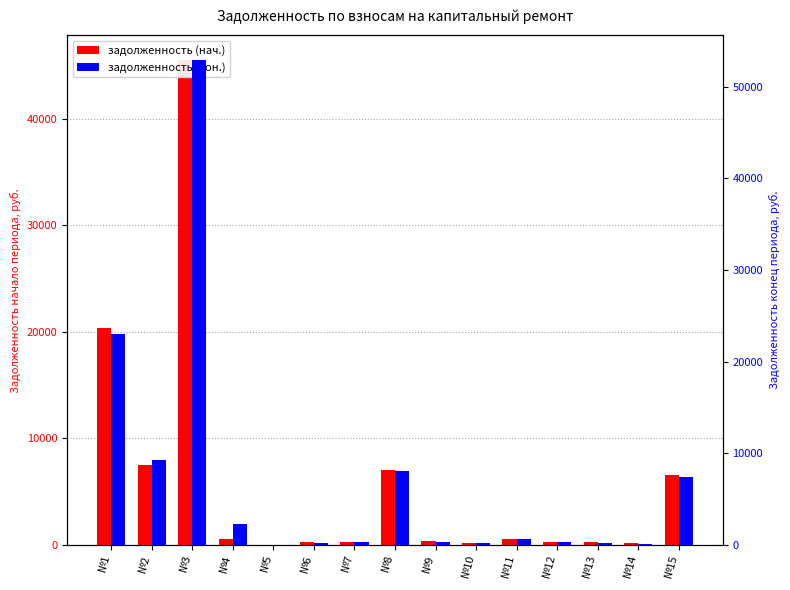

Reading left to right, list all the values displayed in this chart.

задолженность (нач.): 20377.8	7491.6	45529.3	563.5	0.0	234.6	294.6	7019.7	342.9	233.2	581.0	269.8	237.4	143.9	6554.5
задолженность (кон.): 23037.5	9305.4	52936.3	2324.2	0.0	244.8	307.4	8059.4	357.8	243.4	599.0	281.5	247.7	150.0	7465.2